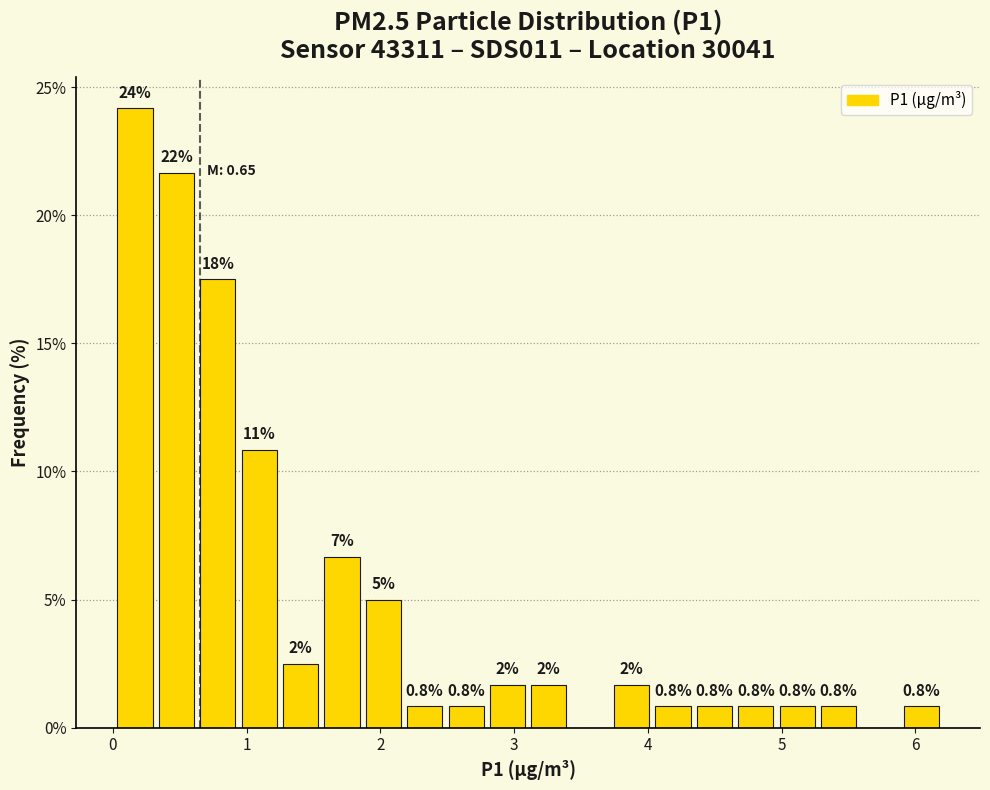

Read against the x-axis, roughly where is the centre of the tallest bar?

0.2